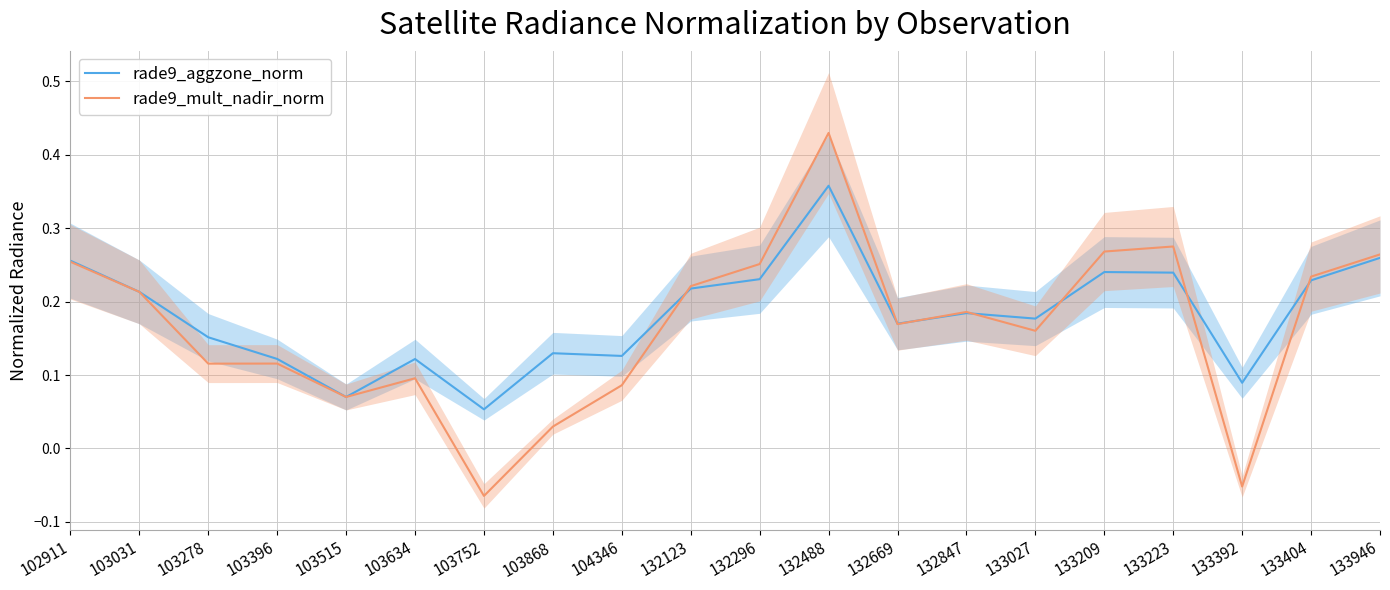

Reading left to right, what are all the values shown in this chart?

rade9_aggzone_norm: 102911=0.3	103031=0.2	103278=0.2	103396=0.1	103515=0.1	103634=0.1	103752=0.1	103868=0.1	104346=0.1	132123=0.2	132296=0.2	132488=0.4	132669=0.2	132847=0.2	133027=0.2	133209=0.2	133223=0.2	133392=0.1	133404=0.2	133946=0.3
rade9_mult_nadir_norm: 102911=0.3	103031=0.2	103278=0.1	103396=0.1	103515=0.1	103634=0.1	103752=-0.1	103868=0.0	104346=0.1	132123=0.2	132296=0.3	132488=0.4	132669=0.2	132847=0.2	133027=0.2	133209=0.3	133223=0.3	133392=-0.1	133404=0.2	133946=0.3